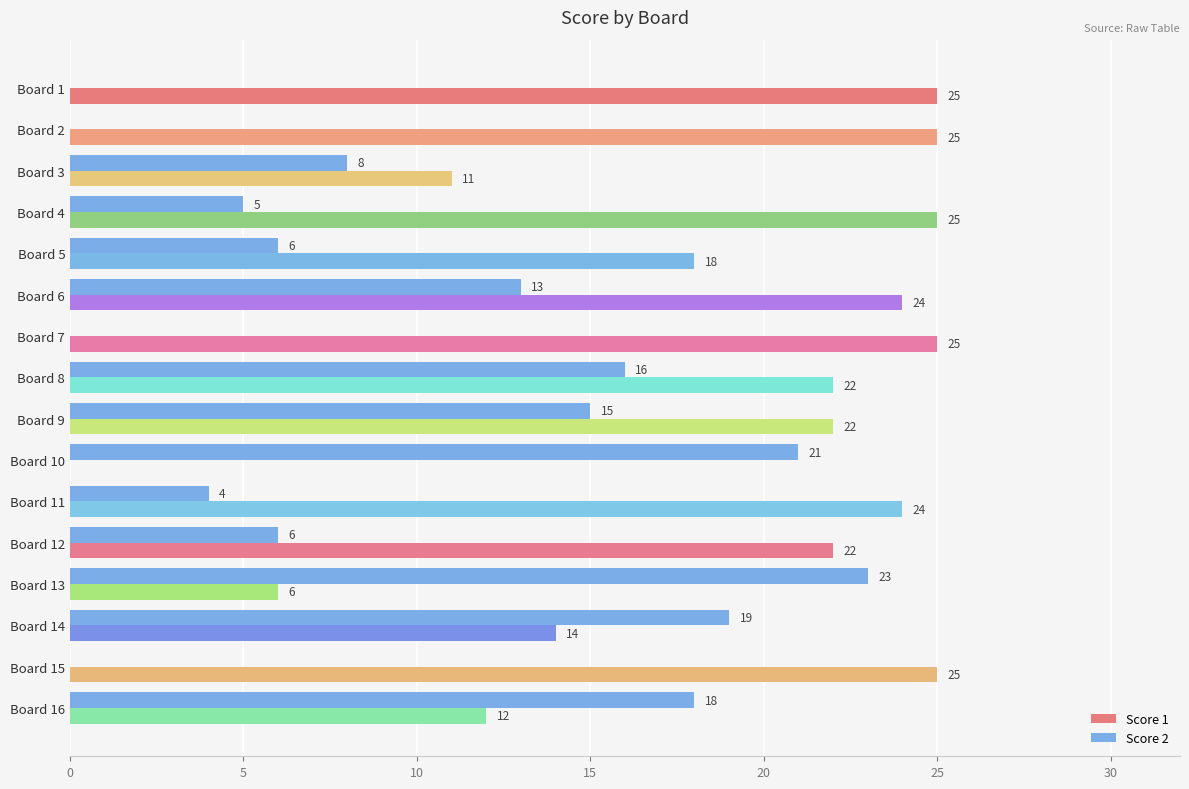

True or false: Score 2 has a value of 0 at Board 15.

True